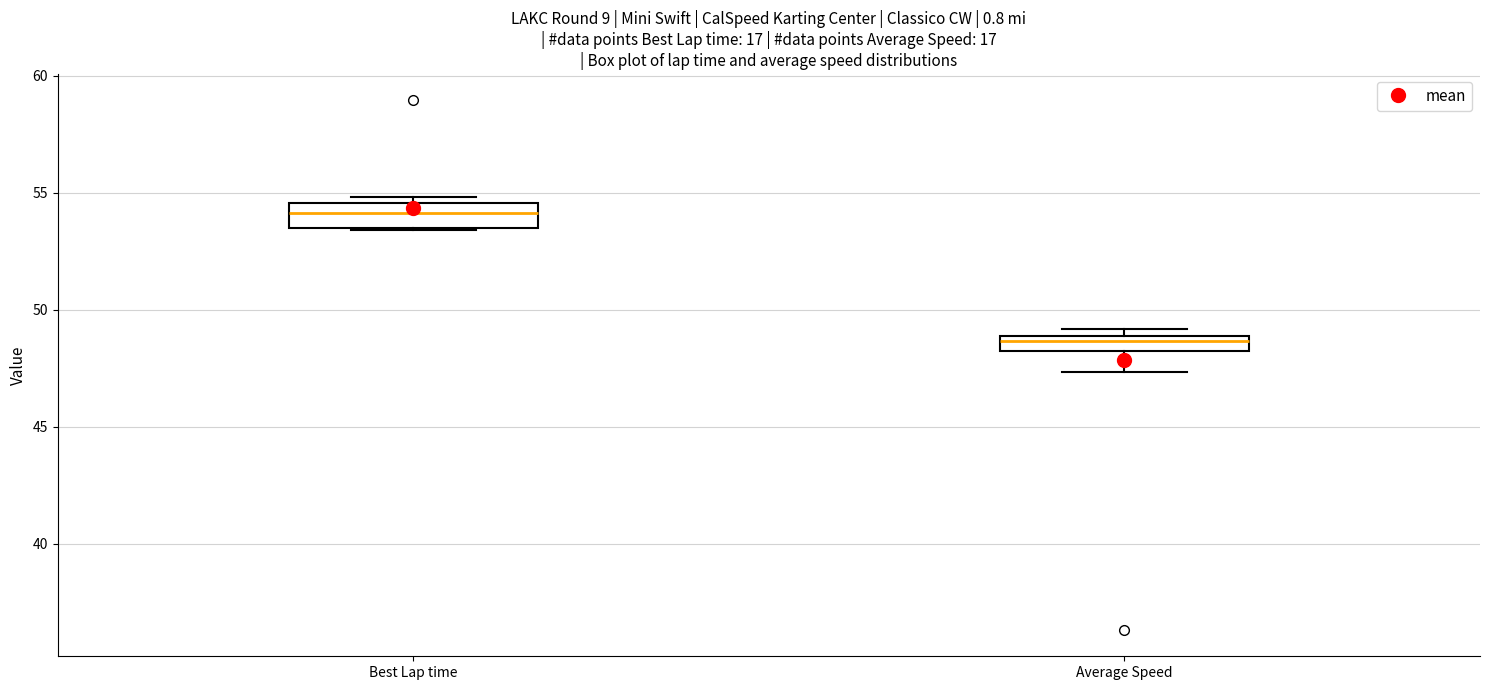

Which box's median line is the lowest?

Average Speed